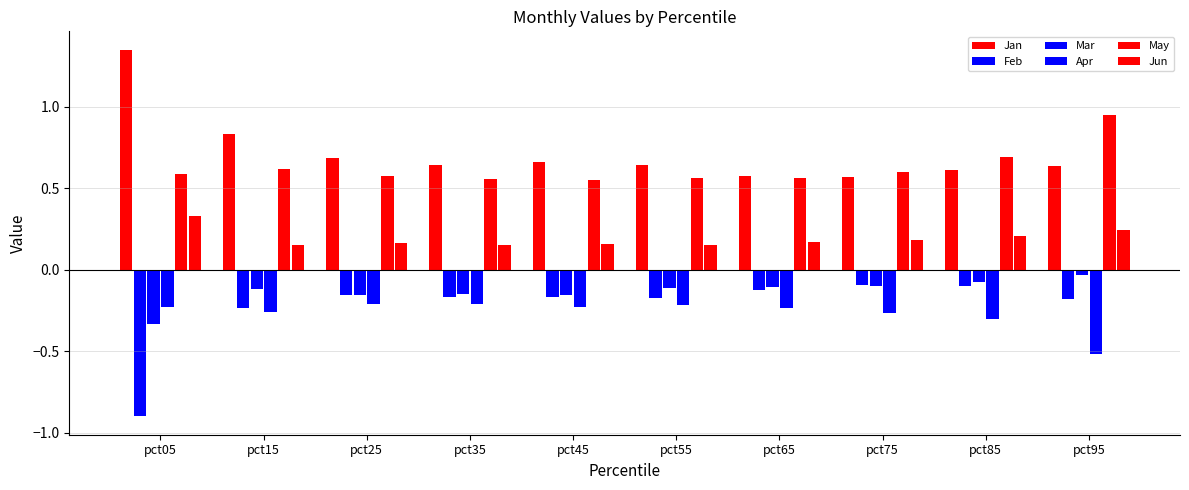

Count the number of categories in the chart.

10